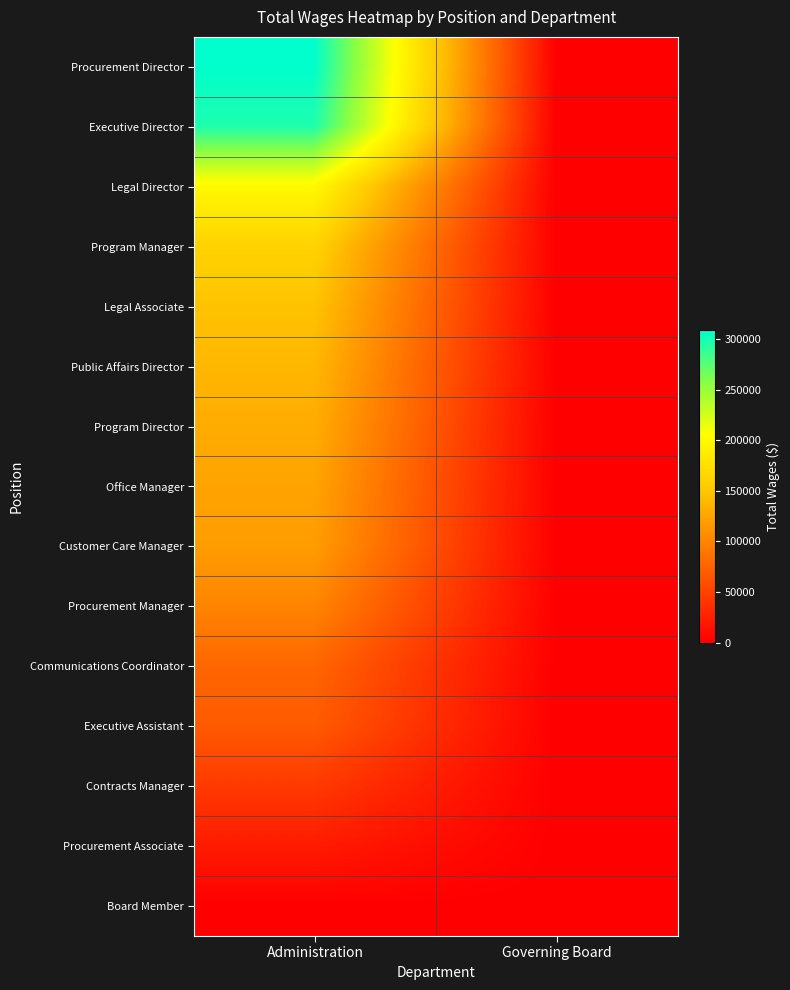

Reading left to right, transcribe all the data shown in this chart.

Procurement Director: Administration=308450	Governing Board=0
Executive Director: Administration=296914	Governing Board=0
Legal Director: Administration=199489	Governing Board=0
Program Manager: Administration=160974	Governing Board=0
Legal Associate: Administration=147526	Governing Board=0
Public Affairs Director: Administration=138585	Governing Board=0
Program Director: Administration=130413	Governing Board=0
Office Manager: Administration=123712	Governing Board=0
Customer Care Manager: Administration=118721	Governing Board=0
Procurement Manager: Administration=100173	Governing Board=0
Communications Coordinator: Administration=77187	Governing Board=0
Executive Assistant: Administration=68478	Governing Board=0
Contracts Manager: Administration=43790	Governing Board=0
Procurement Associate: Administration=20940	Governing Board=0
Board Member: Administration=0	Governing Board=0